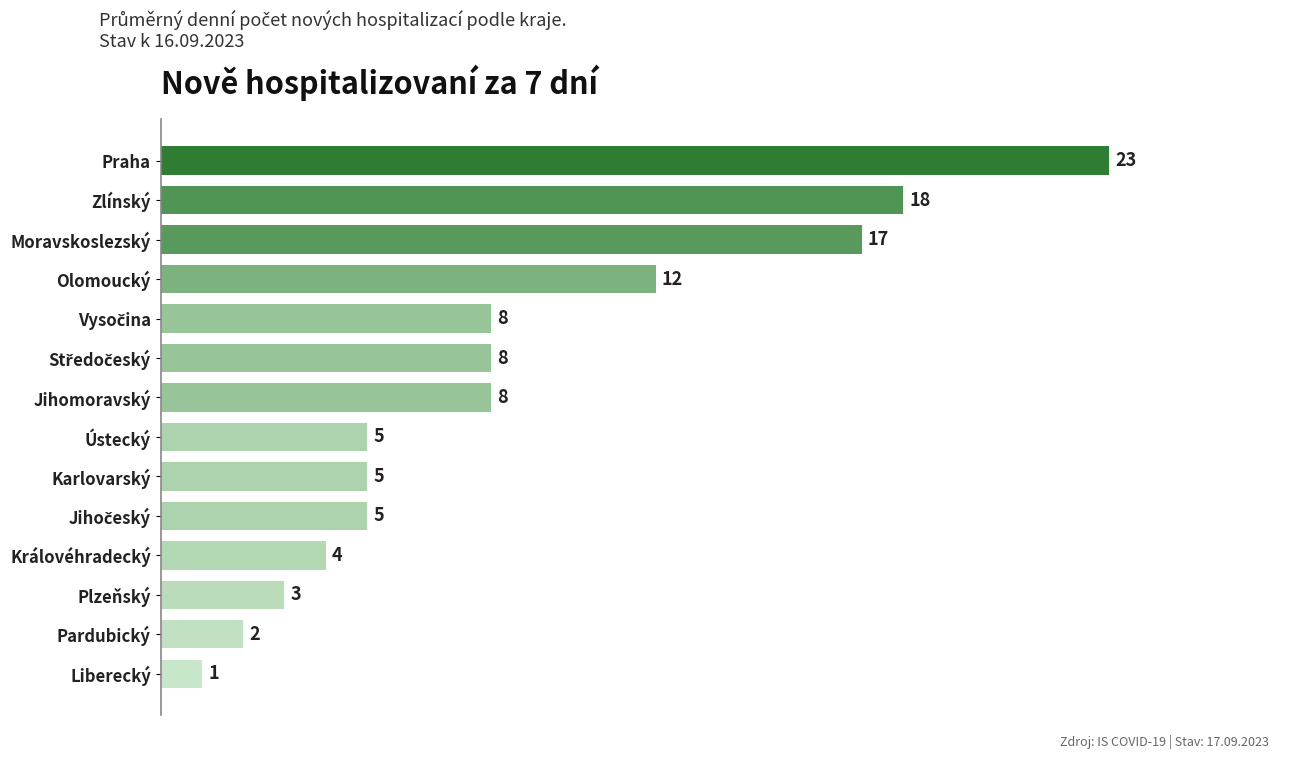

How many distinct data groups are displayed?

1